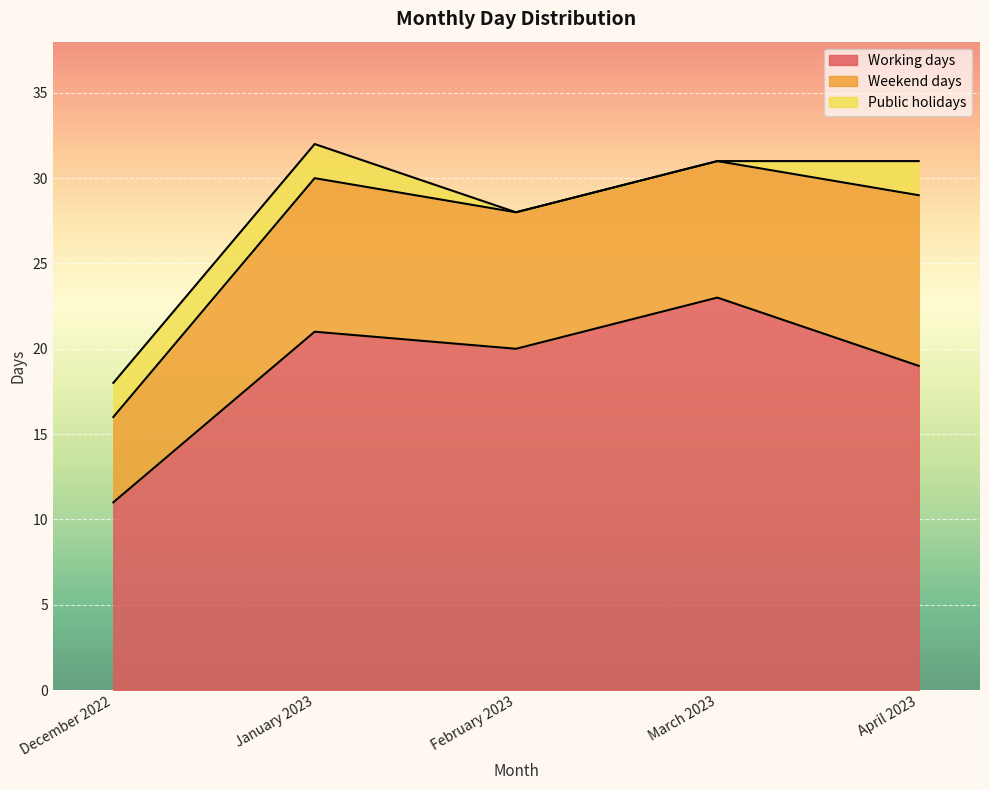

How many distinct data groups are displayed?

3